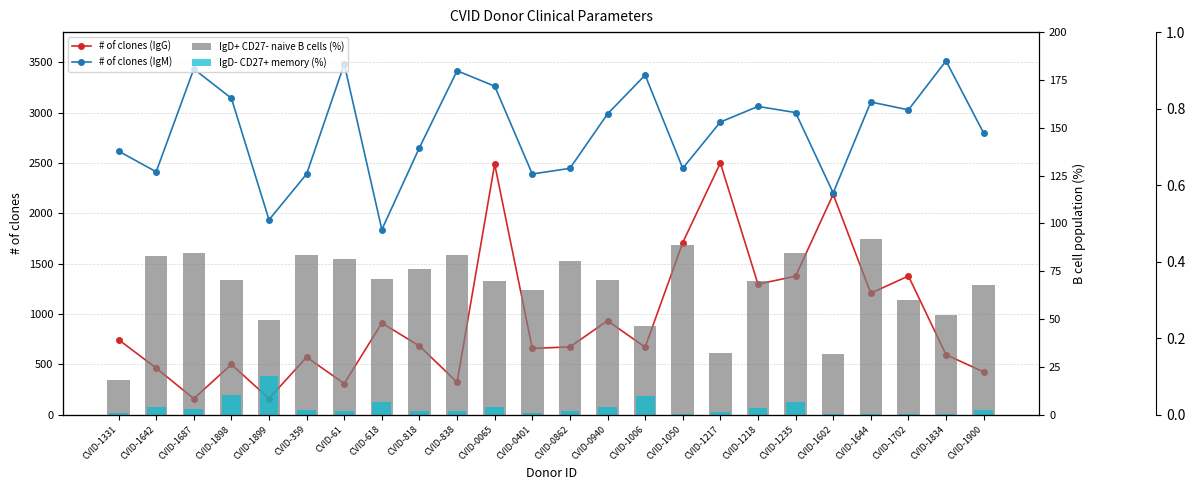

What is the spread (max minus min) of values at CVID-1218?

3058.6